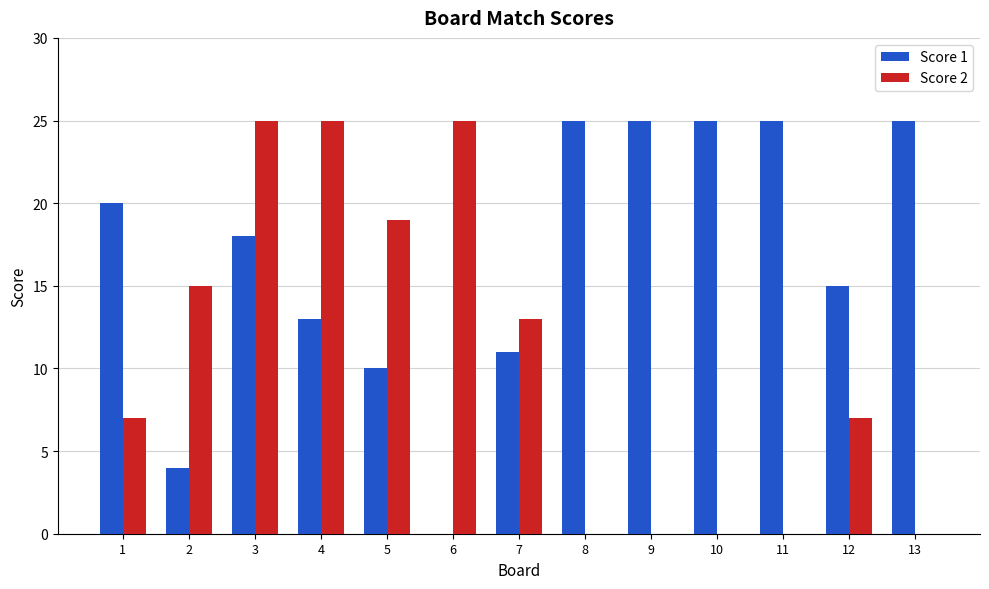

What is the spread (max minus min) of values at 1?

13